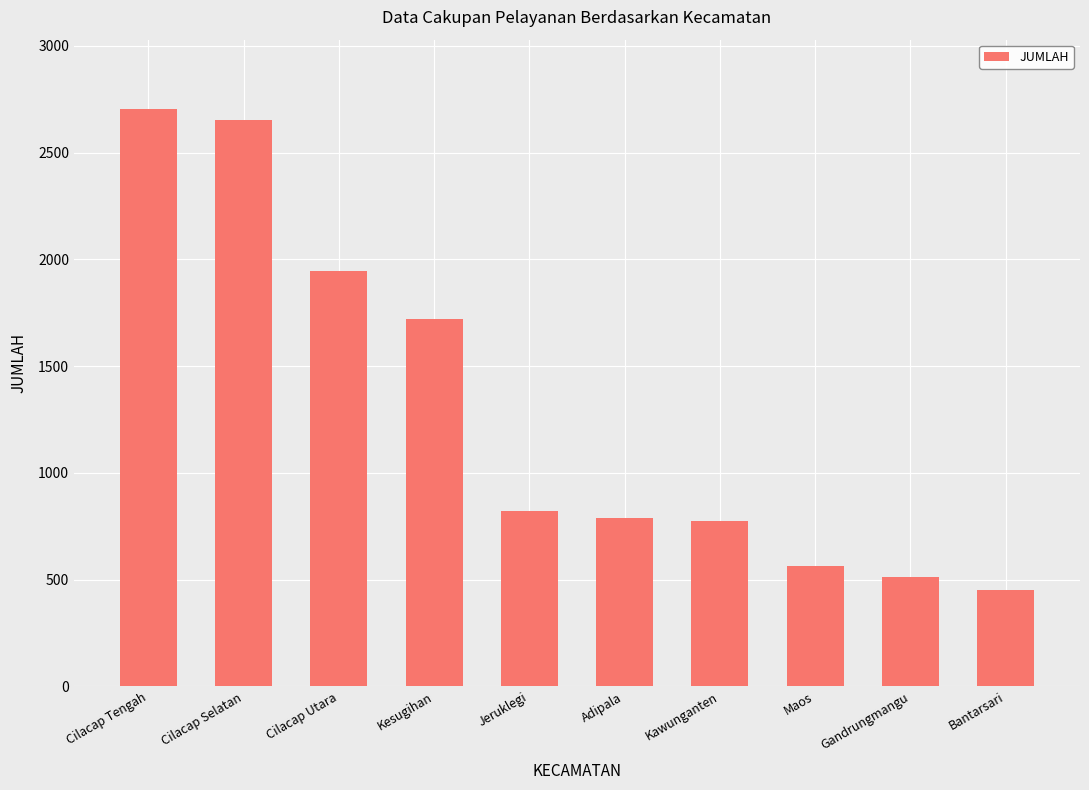

How many data points does each series have?

10